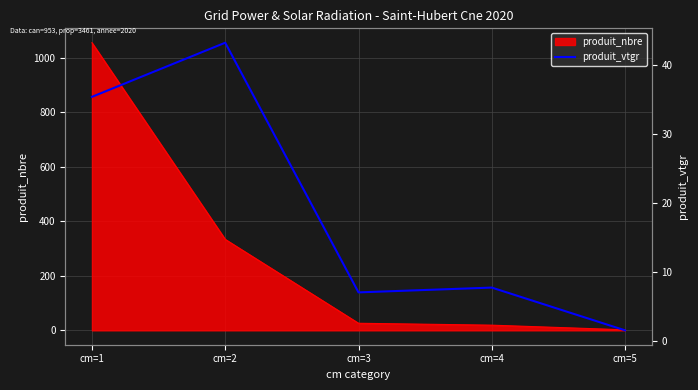

Which category has the highest value in the produit_nbre series?

cm=1